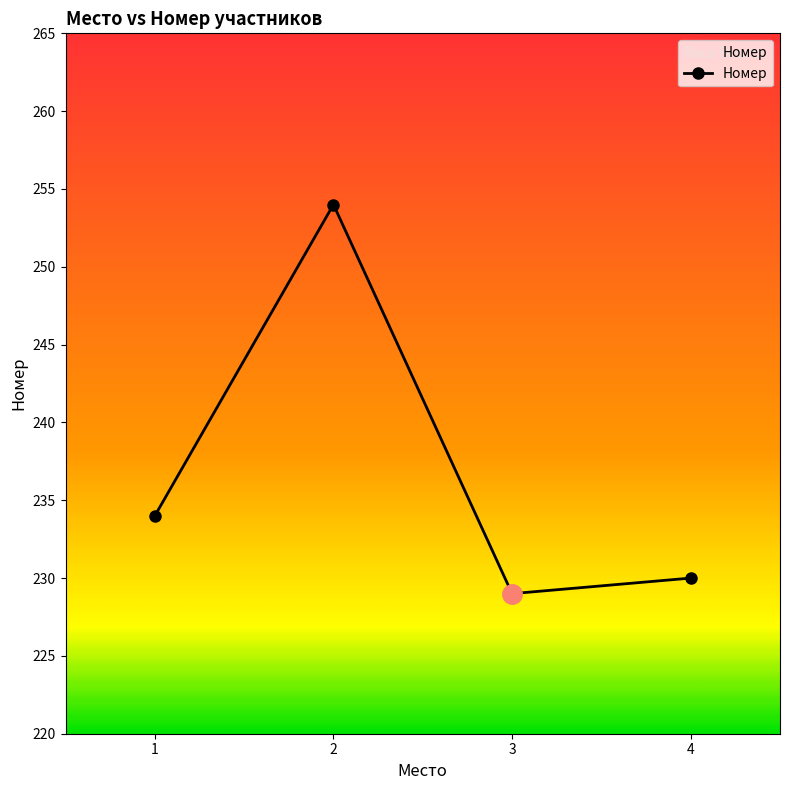

List the labels in order of value, smallest first.

3, 4, 1, 2